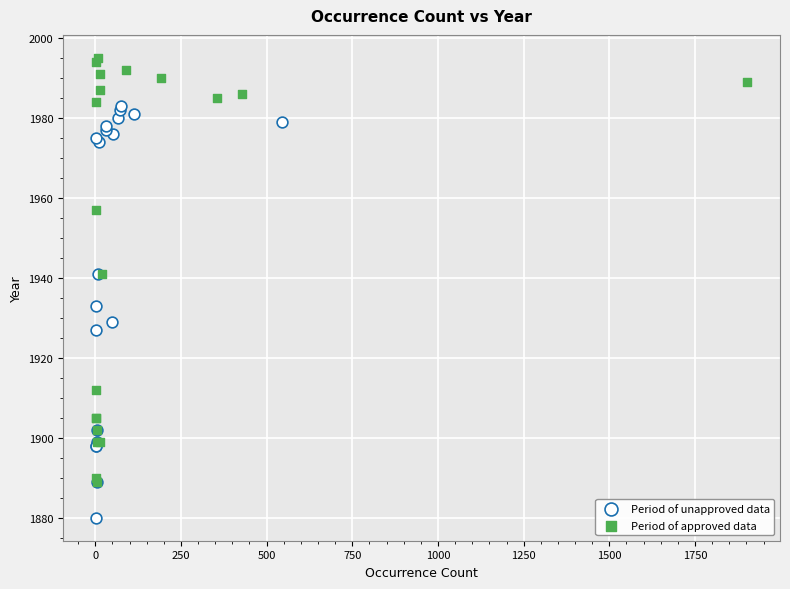

Which series reaches the minimum Y coordinate?

Period of unapproved data